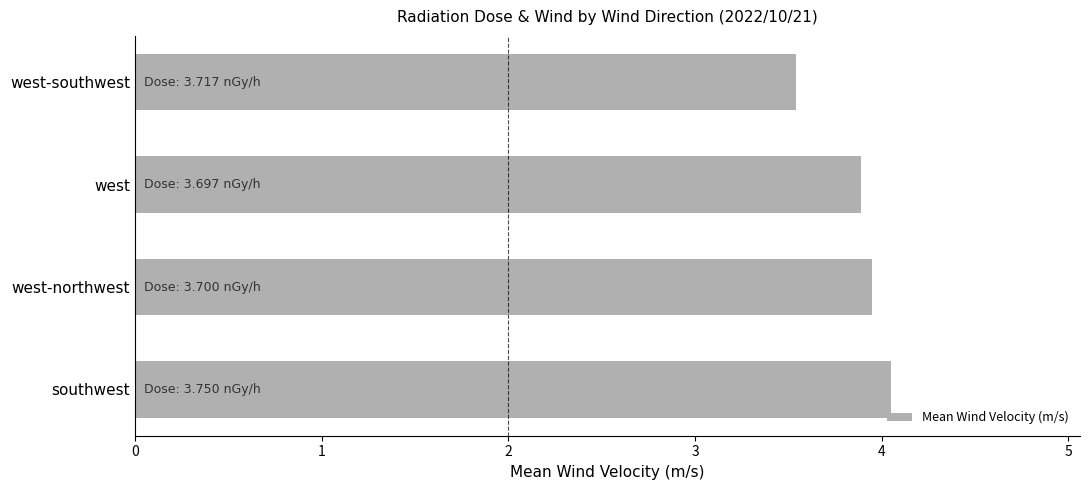

What is the smallest value displayed?

3.5